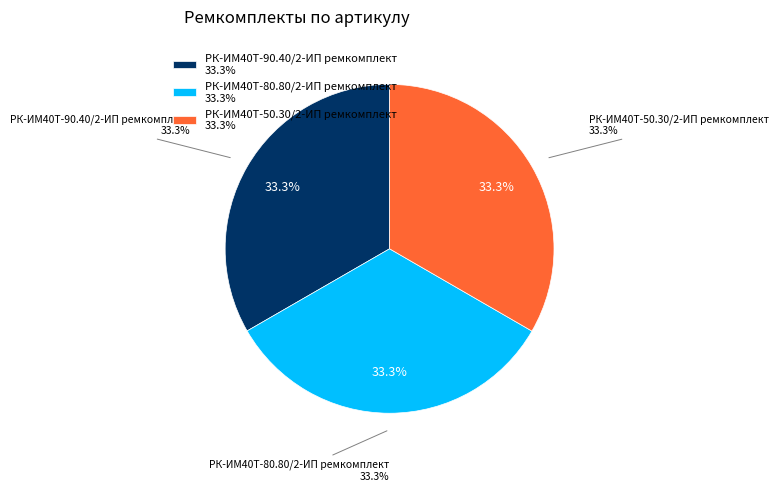

Which slice is the smallest?

РК-ИМ40T-90.40/2-ИП ремкомплект